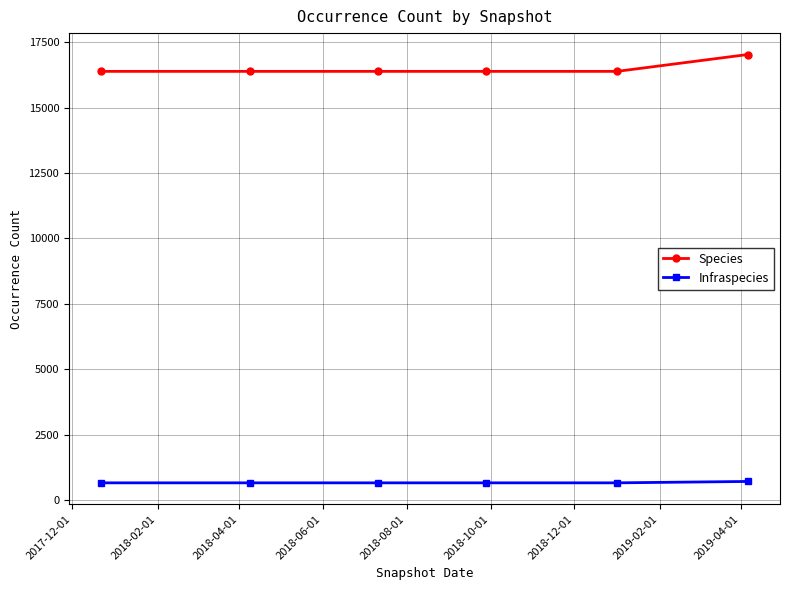

True or false: Infraspecies and Species cross at least once.

False